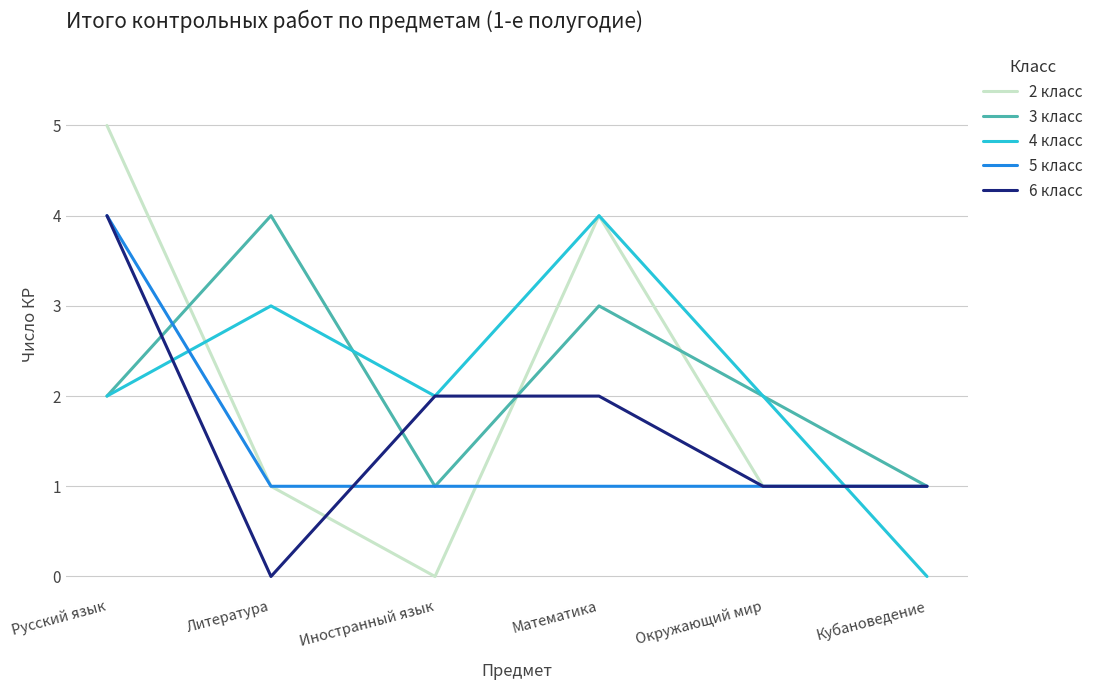

What is the approximate value of 5 класс at Иностранный язык?

1